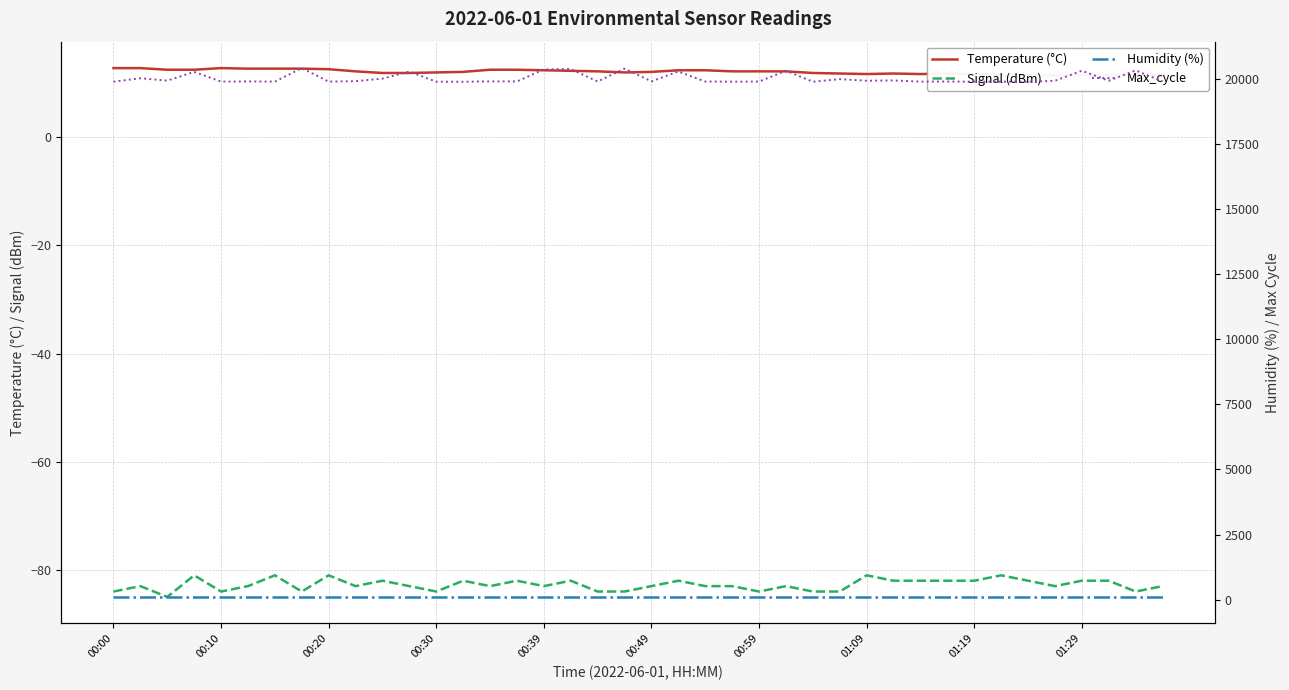

Reading left to right, list all the values displayed in this chart.

Temperature (°C): 12.8	12.8	12.5	12.5	12.8	12.7	12.7	12.7	12.6	12.2	11.9	11.9	12.0	12.1	12.5	12.5	12.4	12.3	12.2	12.0	12.1	12.4	12.4	12.2	12.2	12.2	11.9	11.8	11.7	11.8	11.7	11.8	11.7	11.4	11.5	11.5	11.5	11.5	11.6	11.5
Signal (dBm): -84.0	-83.0	-85.0	-81.0	-84.0	-83.0	-81.0	-84.0	-81.0	-83.0	-82.0	-83.0	-84.0	-82.0	-83.0	-82.0	-83.0	-82.0	-84.0	-84.0	-83.0	-82.0	-83.0	-83.0	-84.0	-83.0	-84.0	-84.0	-81.0	-82.0	-82.0	-82.0	-82.0	-81.0	-82.0	-83.0	-82.0	-82.0	-84.0	-83.0
Humidity (%): 99.9	99.9	99.9	99.9	99.9	99.9	99.9	99.9	99.9	99.9	99.9	99.9	99.9	99.9	99.9	99.9	99.9	99.9	99.9	99.9	99.9	99.9	99.9	99.9	99.9	99.9	99.9	99.9	99.9	99.9	99.9	99.9	99.9	99.9	99.9	99.9	99.9	99.9	99.9	99.9
Max_cycle: 19909.0	20042.0	19950.0	20288.0	19913.0	19920.0	19912.0	20432.0	19913.0	19930.0	20028.0	20299.0	19909.0	19908.0	19920.0	19920.0	20383.0	20396.0	19916.0	20413.0	19923.0	20300.0	19916.0	19909.0	19915.0	20331.0	19909.0	20007.0	19947.0	19958.0	19912.0	19915.0	19908.0	19912.0	19908.0	19944.0	20332.0	19947.0	20343.0	19921.0